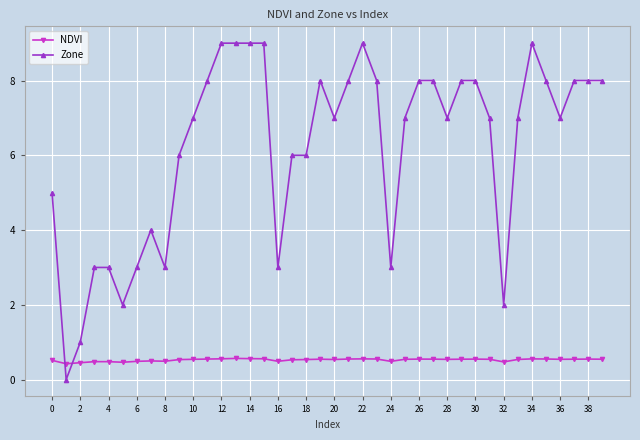

How many lines are shown in the chart?

2